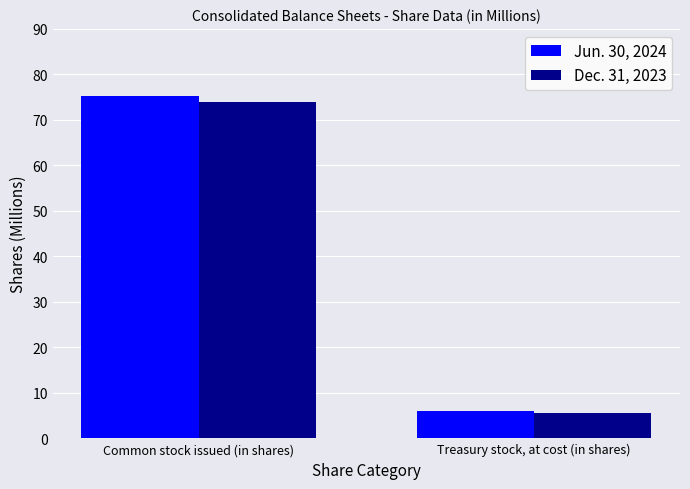

List the series in order of their overall mean, highest first.

Jun. 30, 2024, Dec. 31, 2023